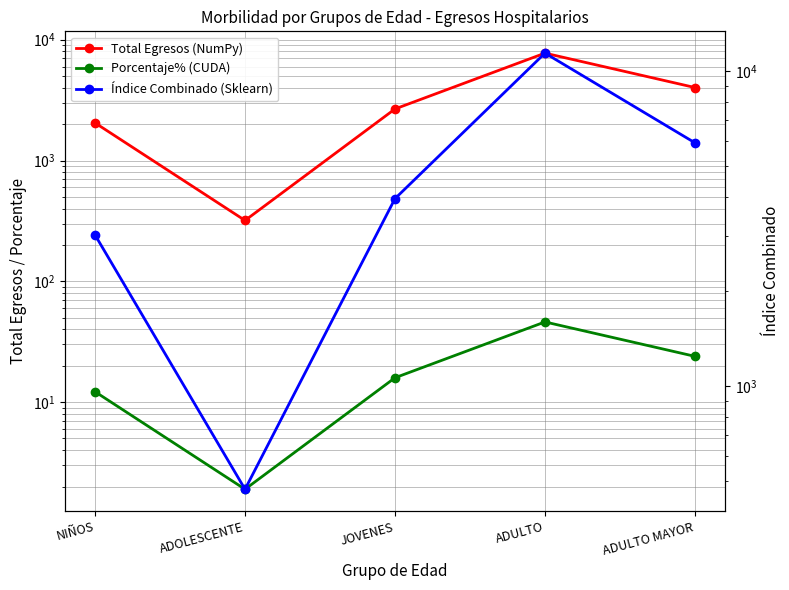

At which category does Índice Combinado (Sklearn) reach its first local valley?

ADOLESCENTE